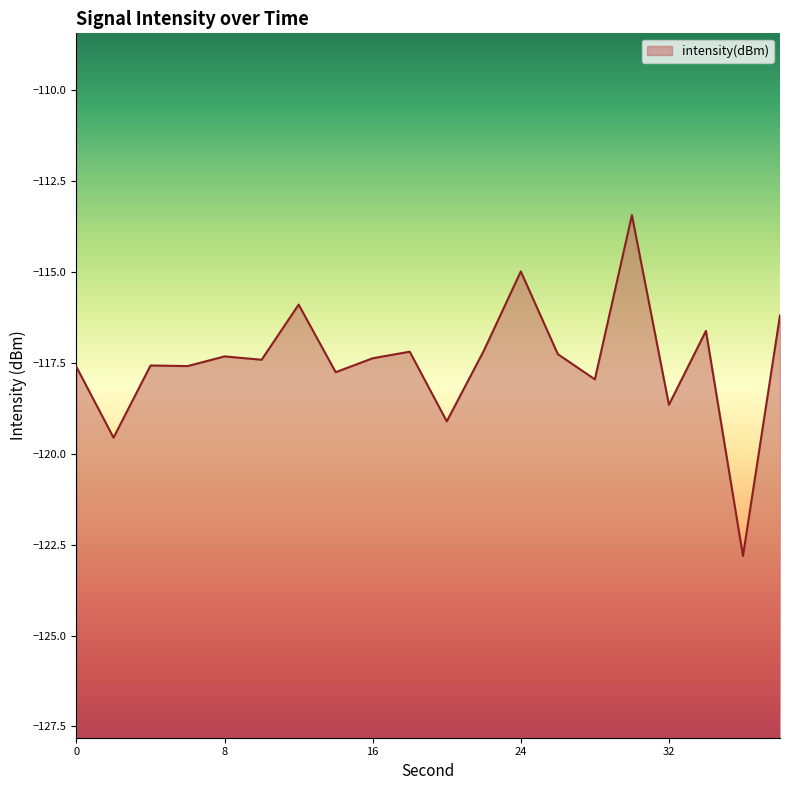

What is the value of the 18th point from the left?

-116.6